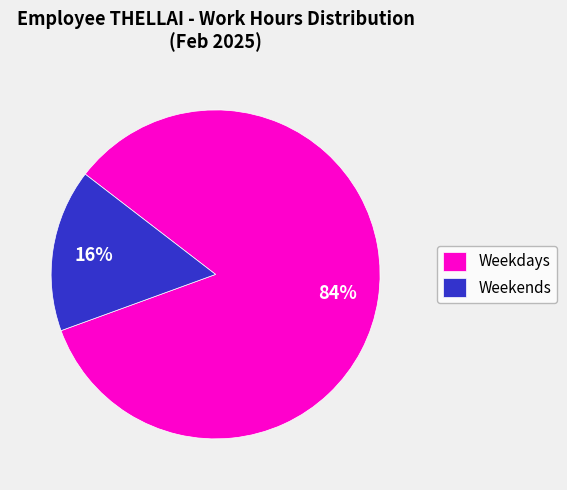

Rank the categories by value from lowest to highest.

Weekends, Weekdays